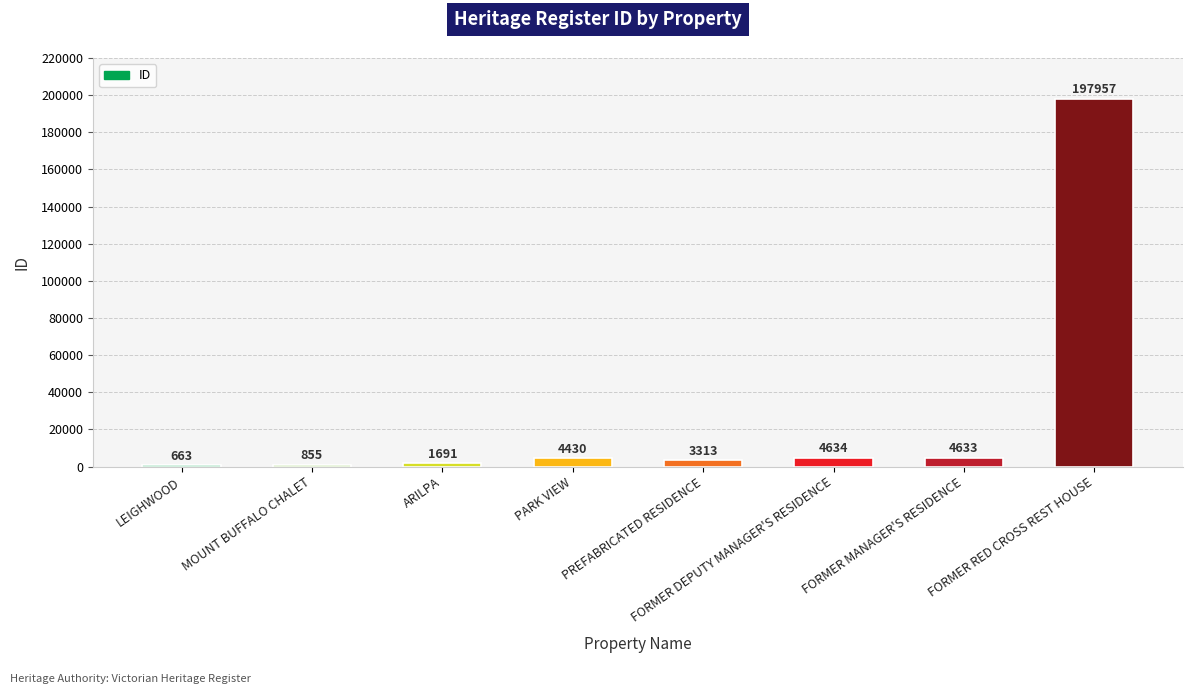

What is the difference between the second highest and minimum values?

3971